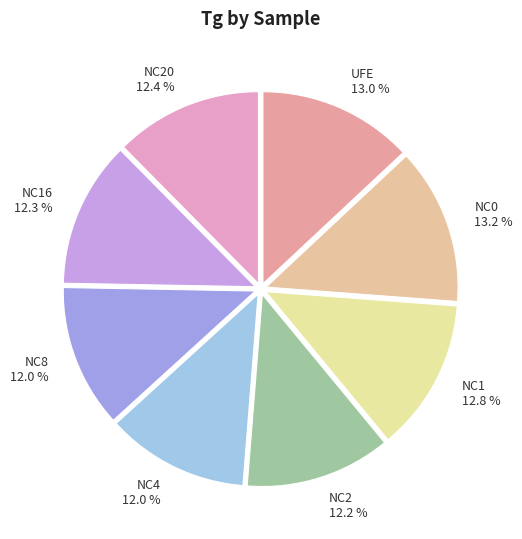

To the nearest percent, what is the combined percentage of NC8 and UFE?

25%